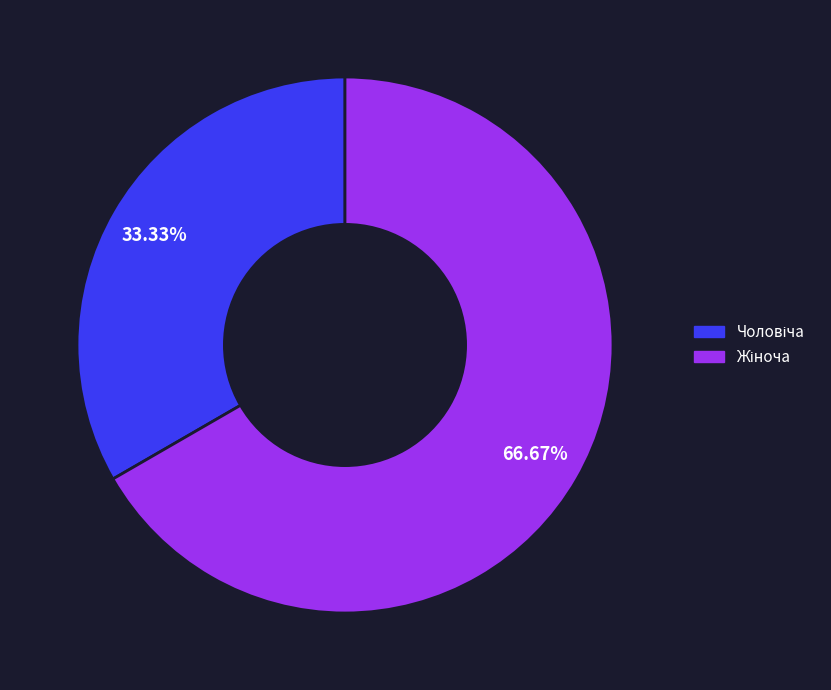

What is the largest slice in the pie chart?

Жіноча